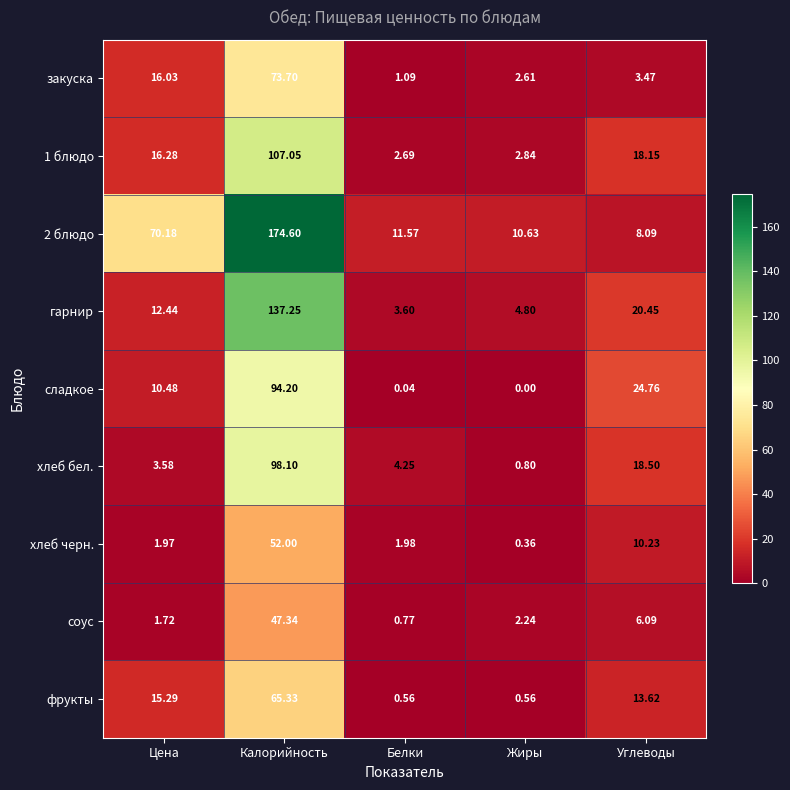

Where is сладкое nearest to the value 47?

Углеводы